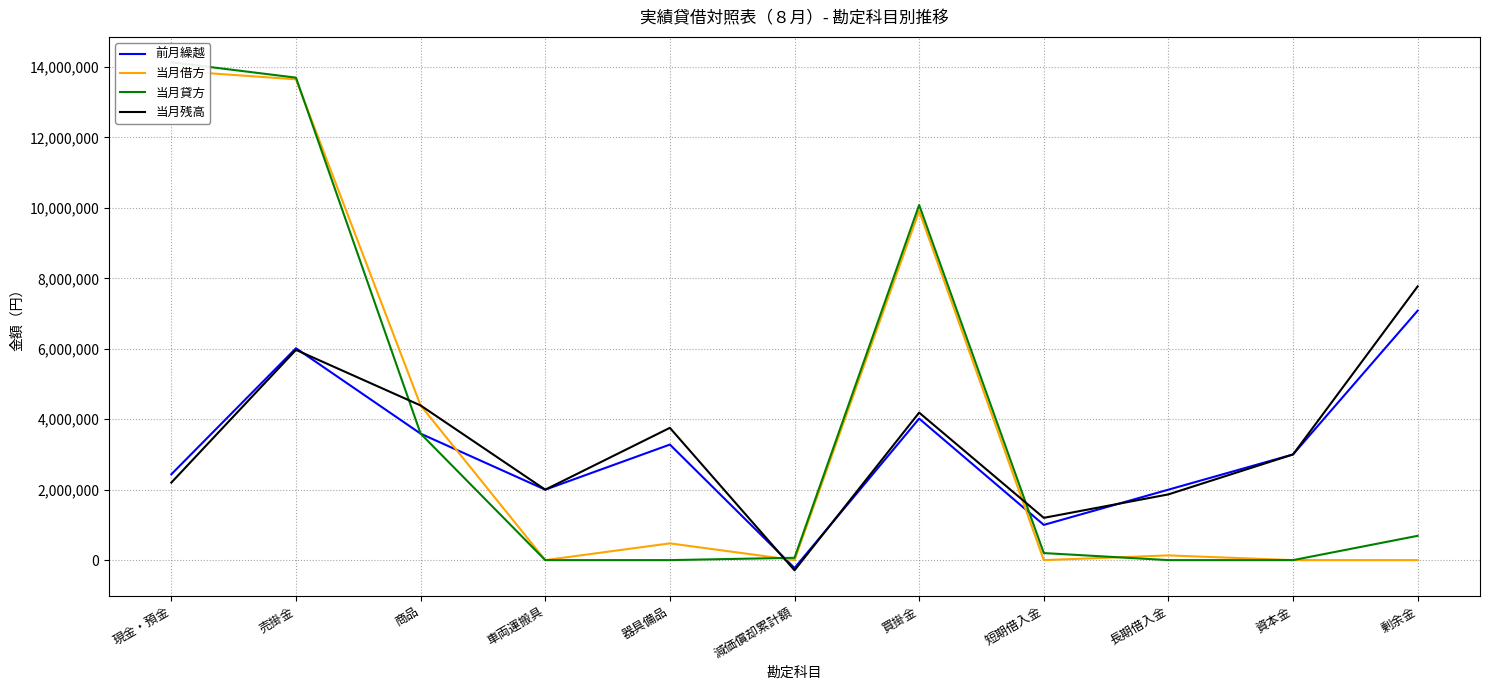

What are all the series names shown in the legend?

前月繰越, 当月借方, 当月貸方, 当月残高